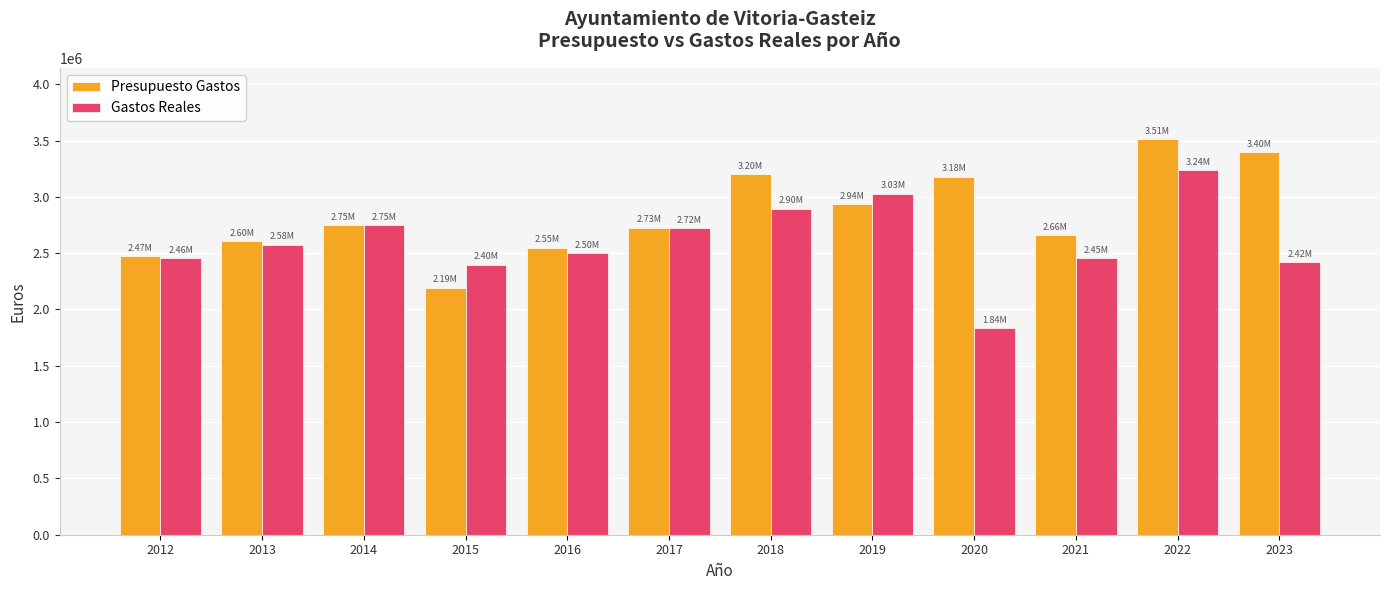

Which category has the lowest value in the Presupuesto Gastos series?

2015